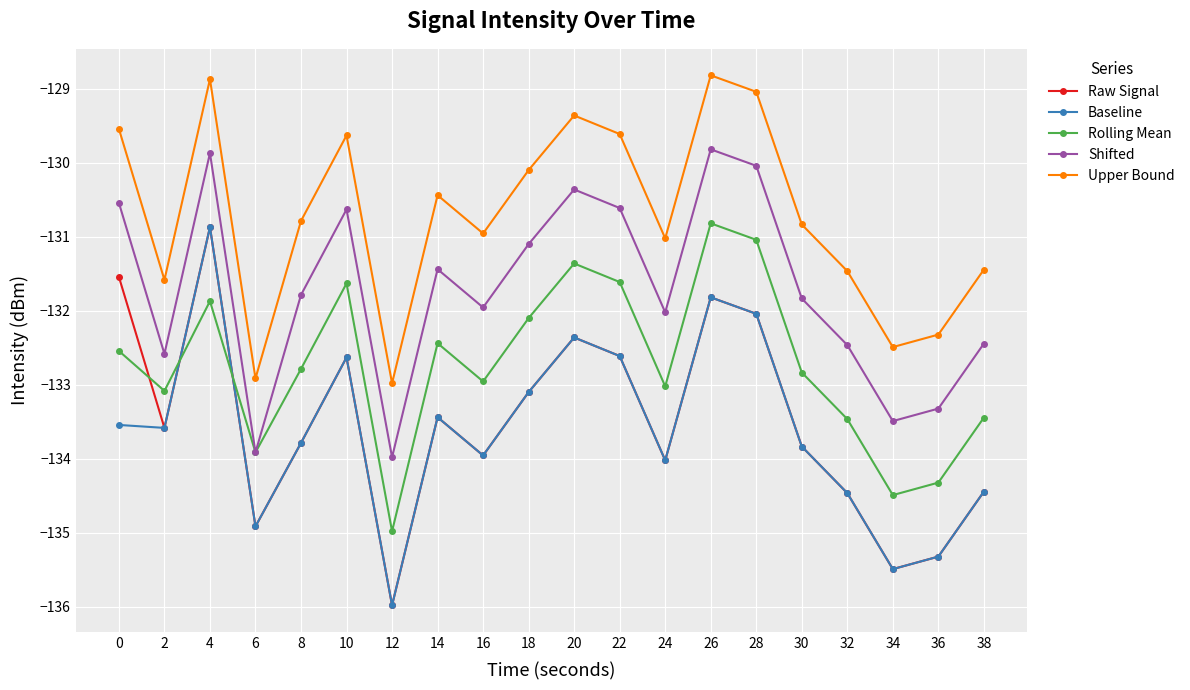

What are all the series names shown in the legend?

Raw Signal, Baseline, Rolling Mean, Shifted, Upper Bound